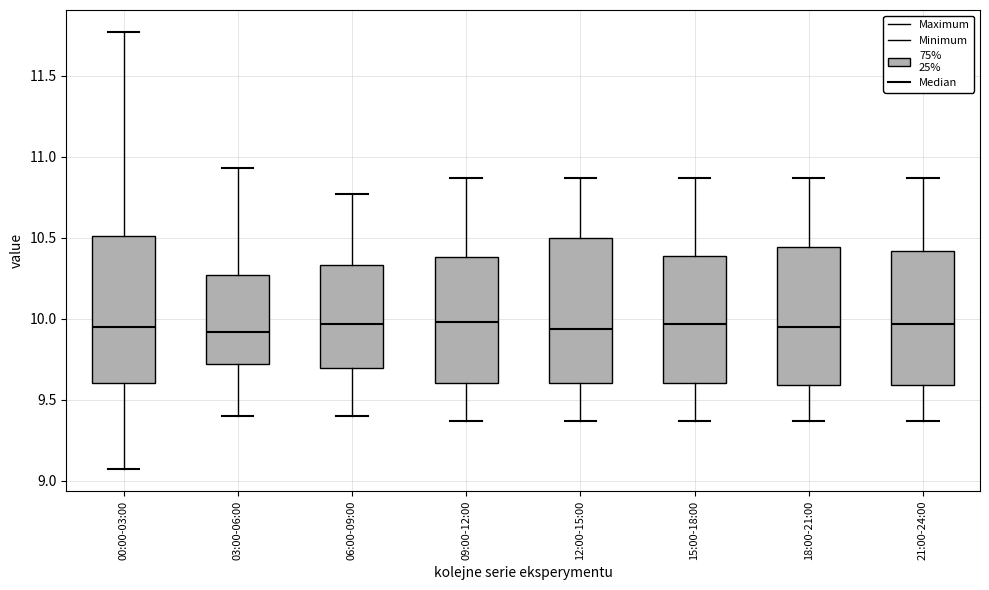

Where is the upper edge of the box for 15:00-18:00 on the y-axis? The values are not printed on the chart, so give them approximately, as read against the axis.

10.40